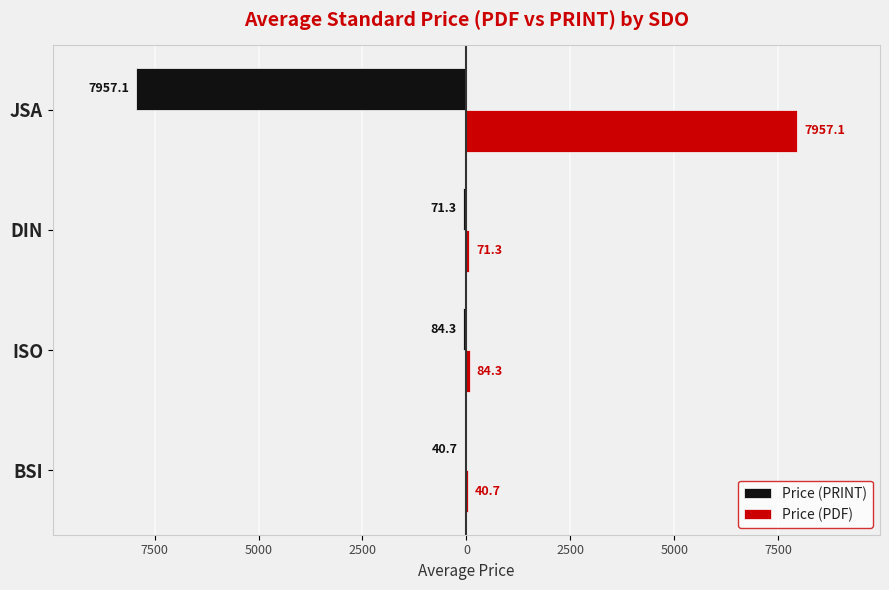

What are all the series names shown in the legend?

Price (PRINT), Price (PDF)